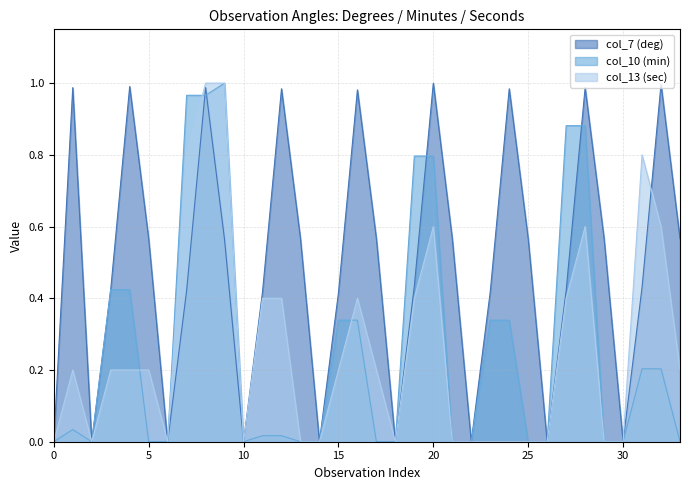

Which series has the largest total across all categories?

col_7 (deg)